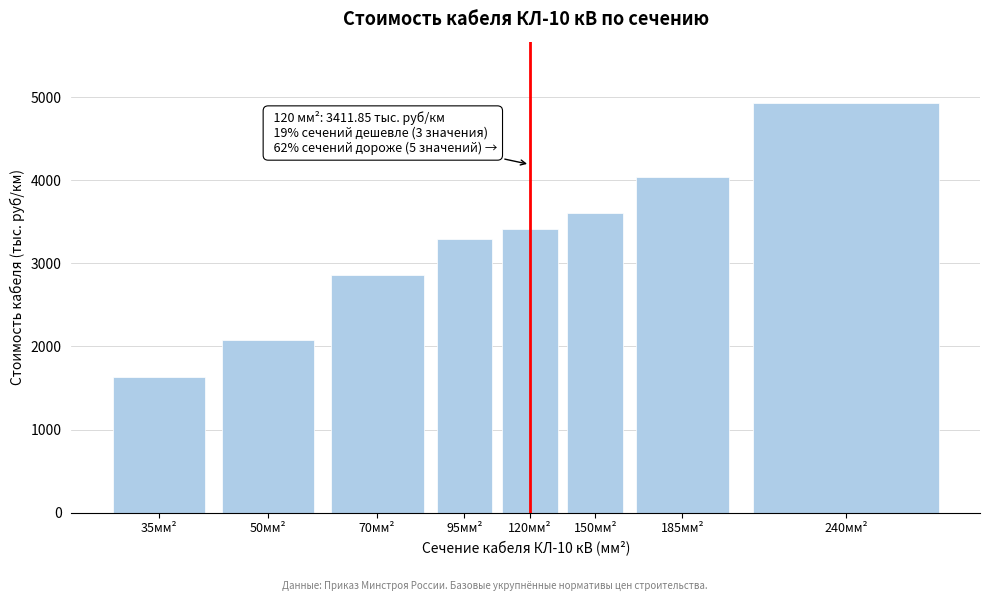

What is the approximate value at 95мм²?

3296.0